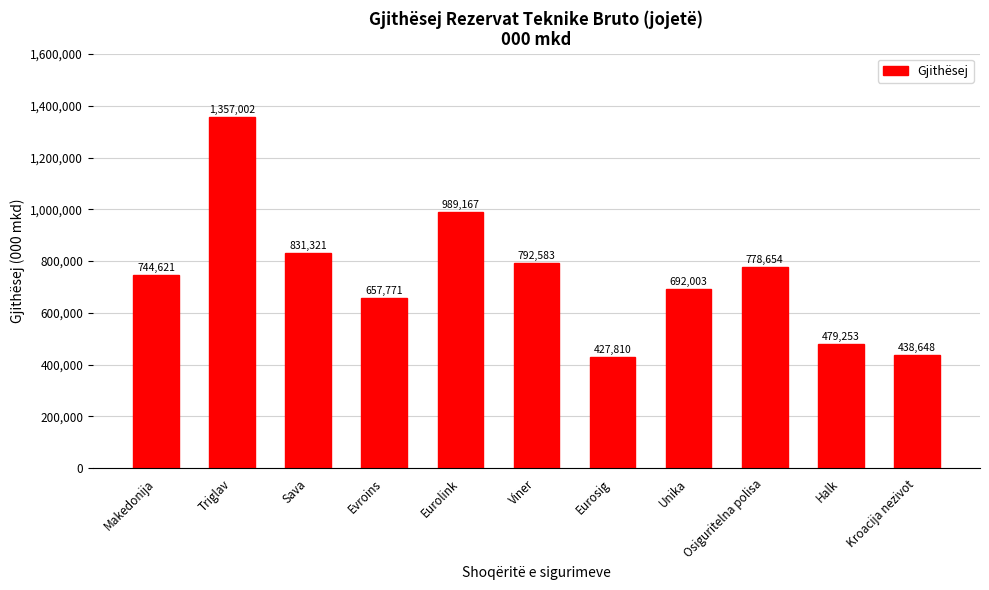

What is the difference between the maximum and second lowest values?

918354